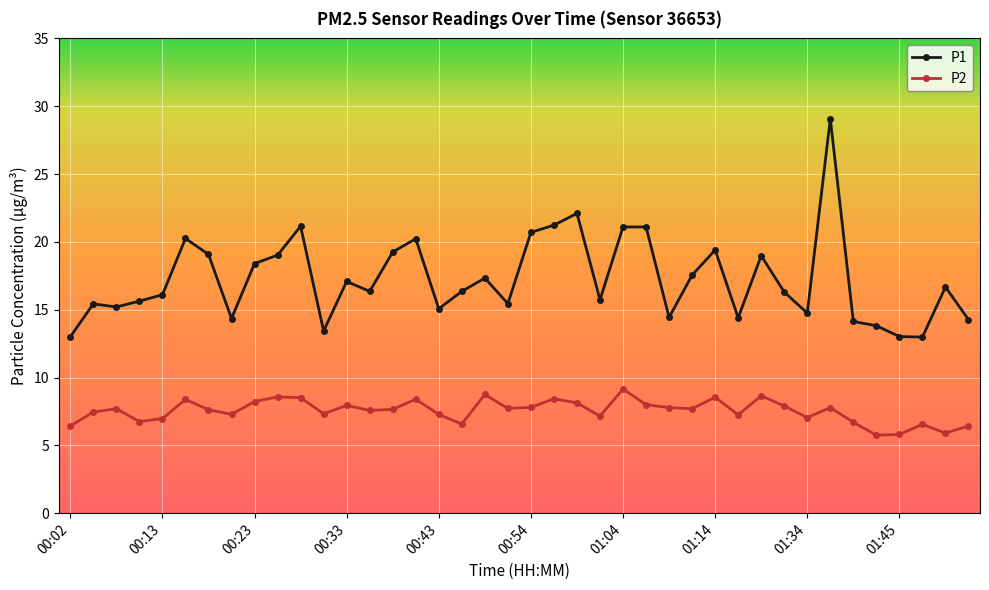

What is the difference between the maximum and minimum values in the P2 series?

3.4